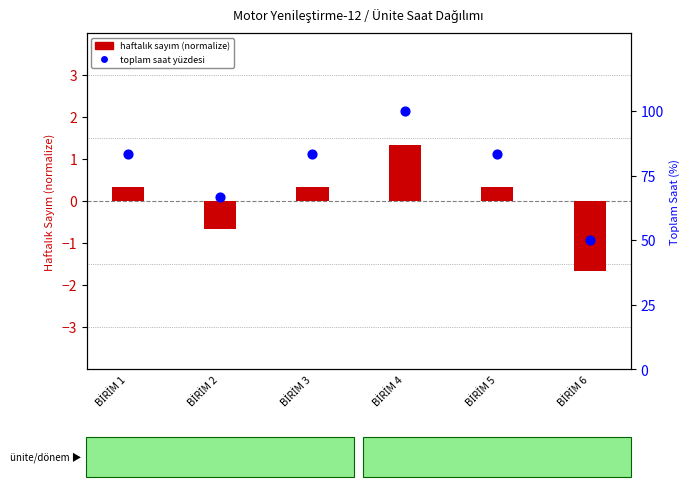

Is the value of toplam saat yüzdesi at BİRİM 6 greater than the value of haftalık sayım (normalize) at BİRİM 4?

Yes